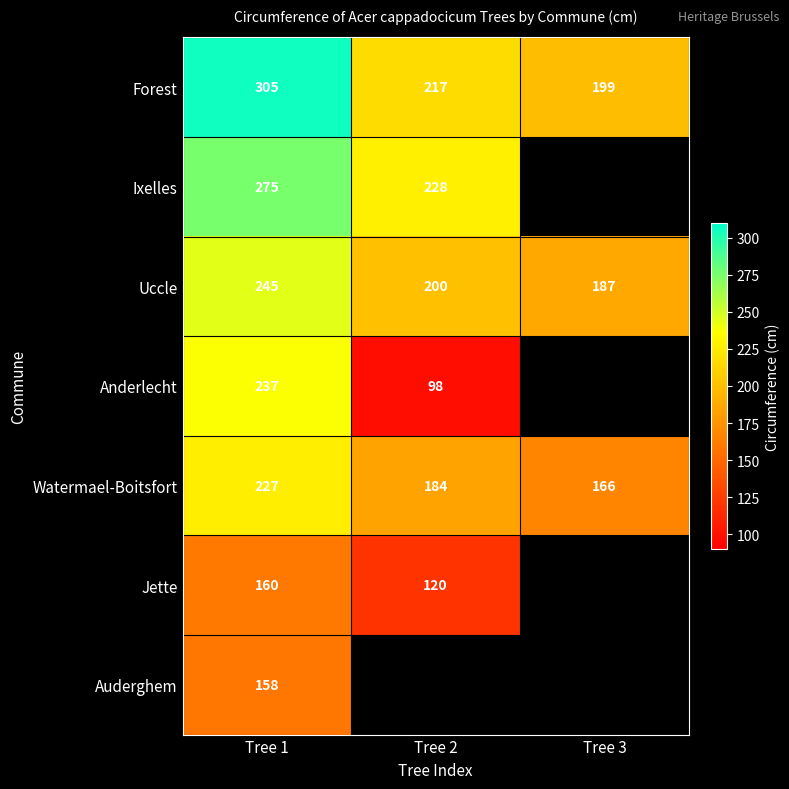

Is the value of Jette at Tree 1 greater than the value of Anderlecht at Tree 1?

No